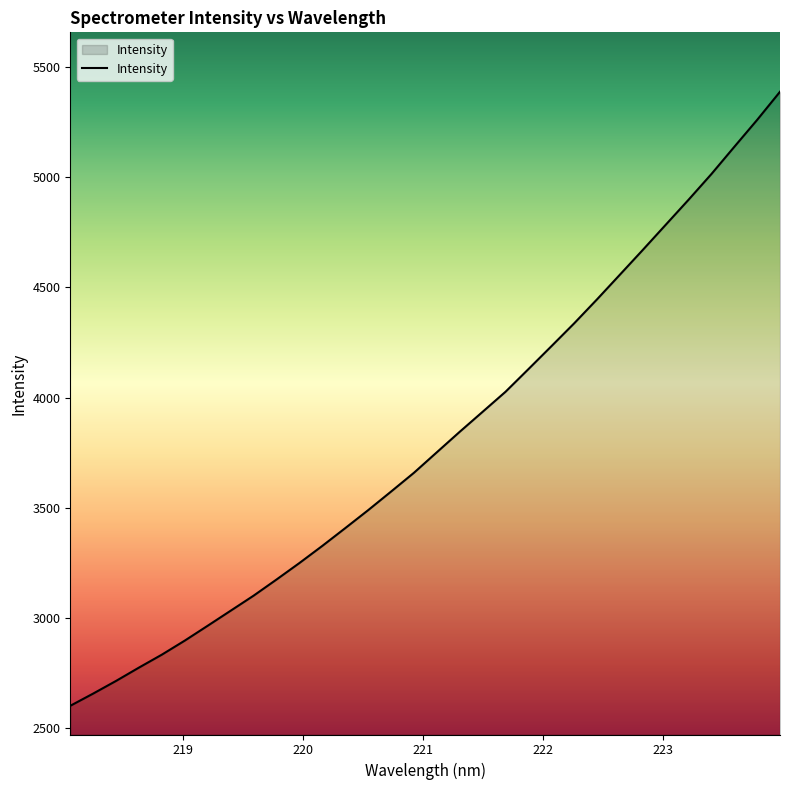

What is the greatest value displayed?

5386.0